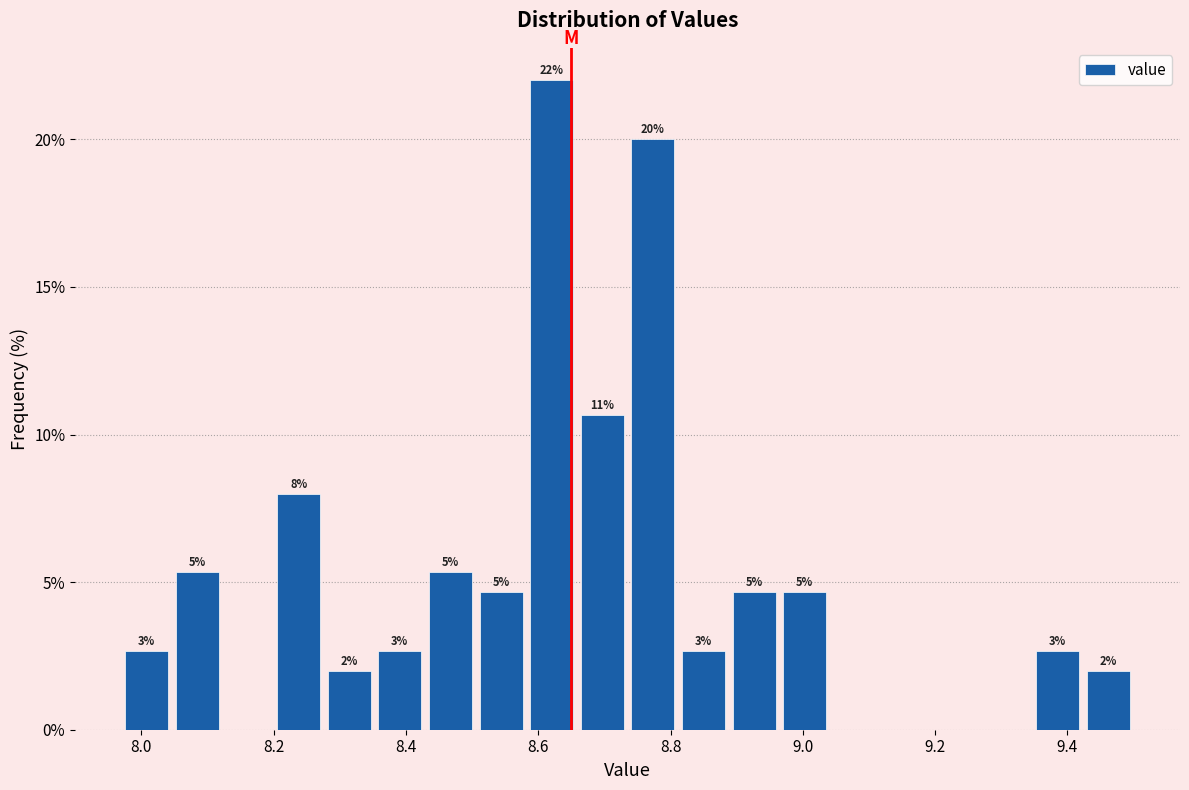

Around what value on the x-axis is the tallest bar? Give the approximate position of its centre, as read against the axis.

8.62